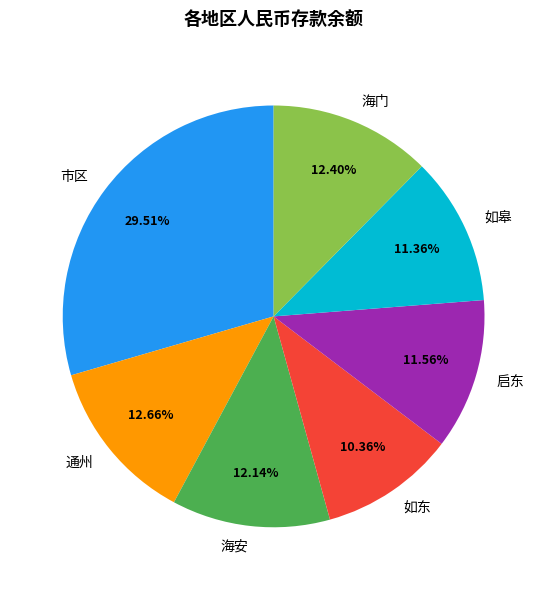

What is the ratio of the value at 启东 to the value at 市区?

0.4